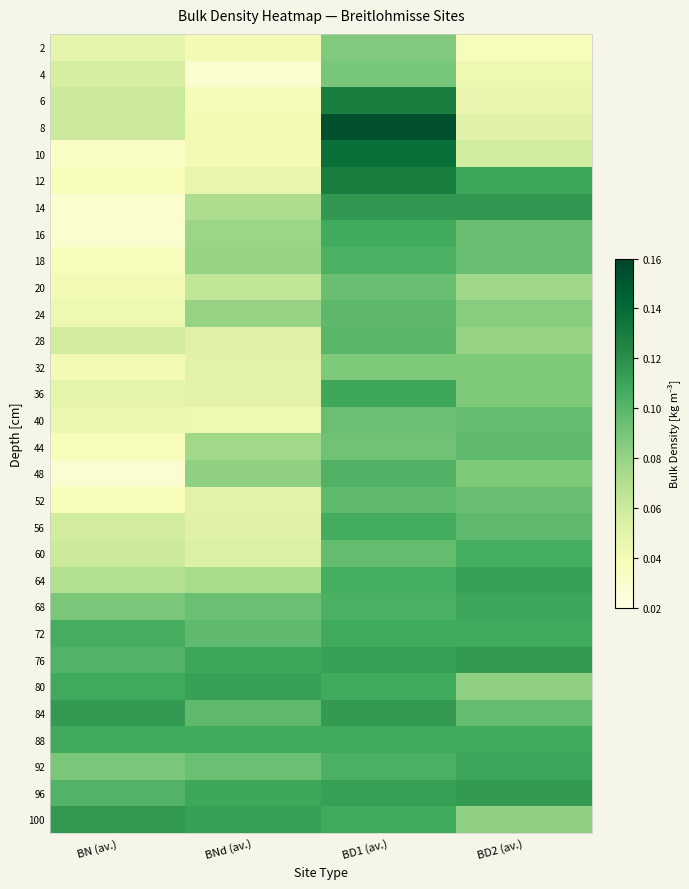

Which category has the lowest value across all series?

BN (av.)